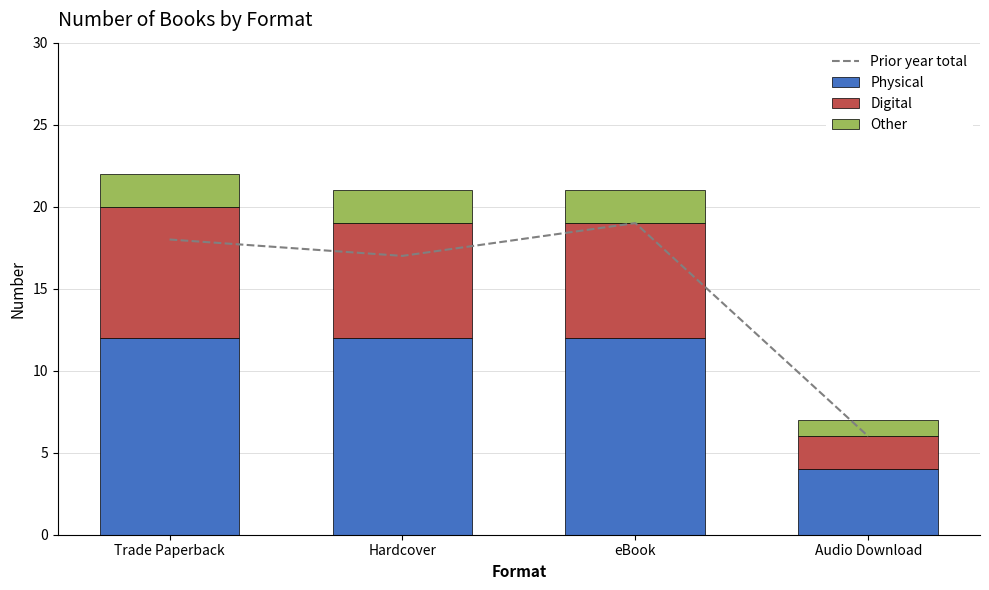

What are all the series names shown in the legend?

Prior year total, Physical, Digital, Other